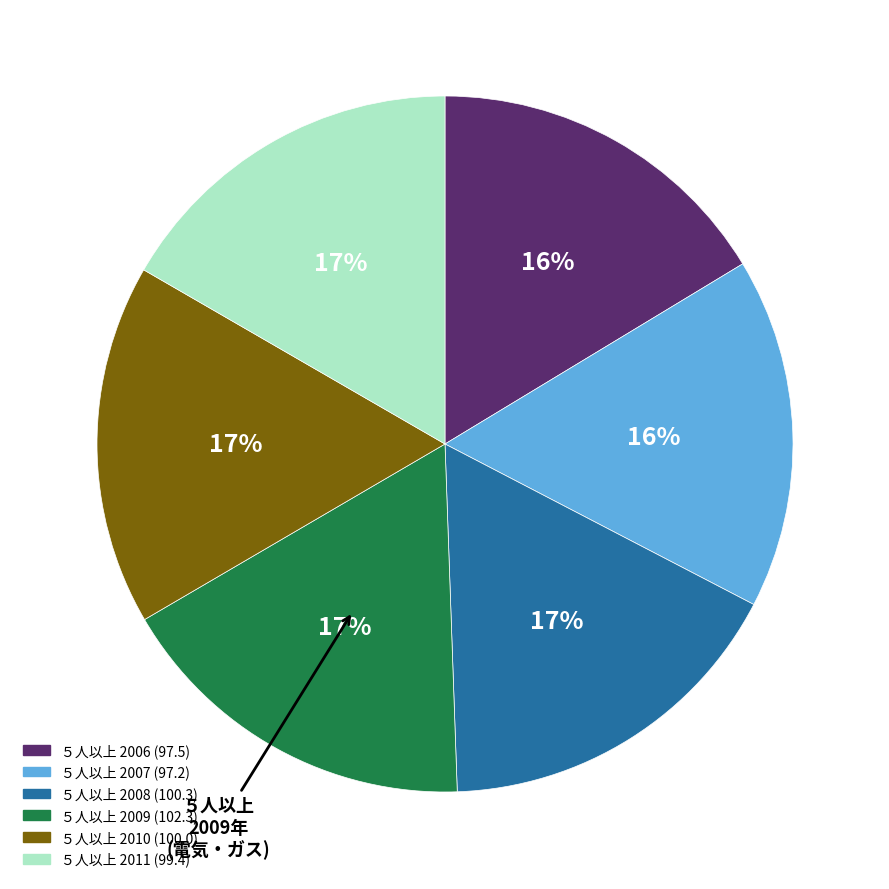

Is there any slice that represents more than half of the pie?

No